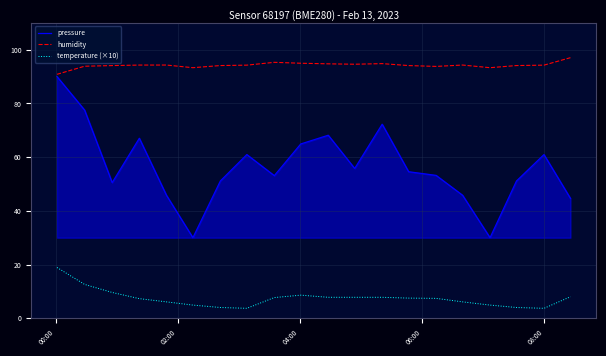

What is the minimum value shown in the chart?

3.7